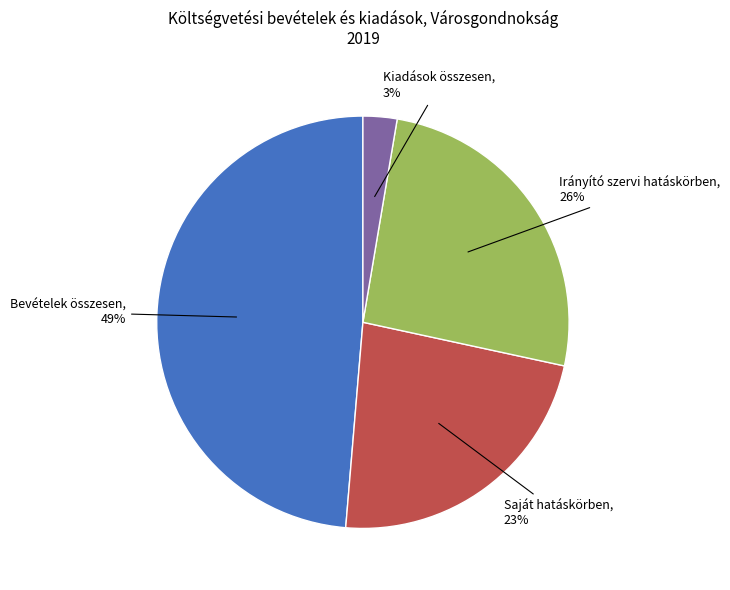

How many segments does this pie chart have?

4